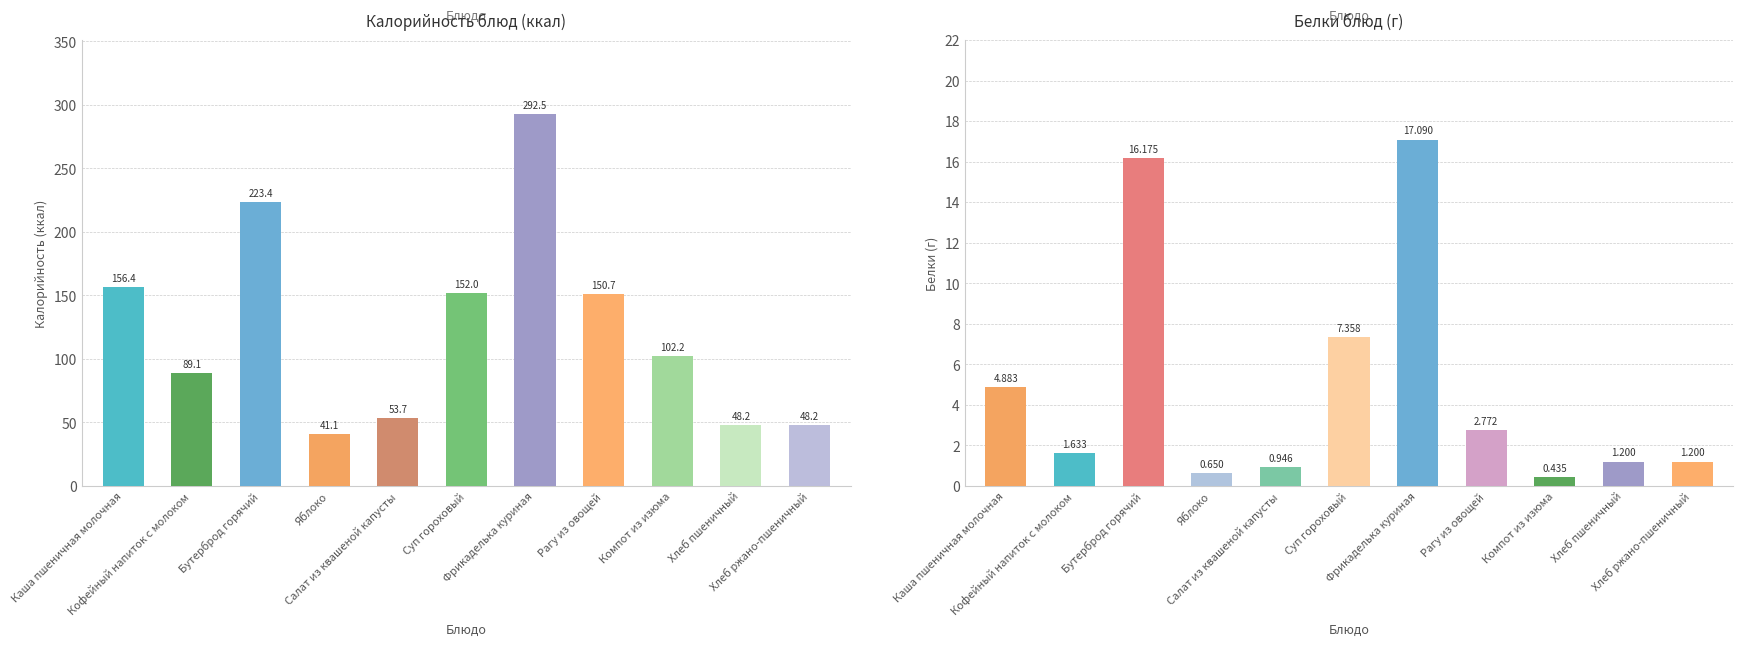

What is the label of the 6th bar from the left?

Суп гороховый